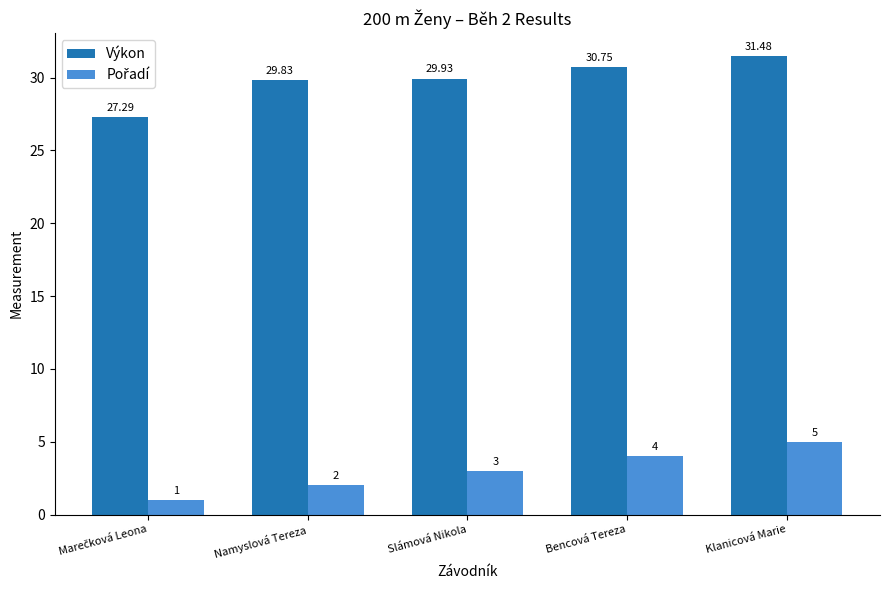

What is the sum of all Výkon values?

149.3